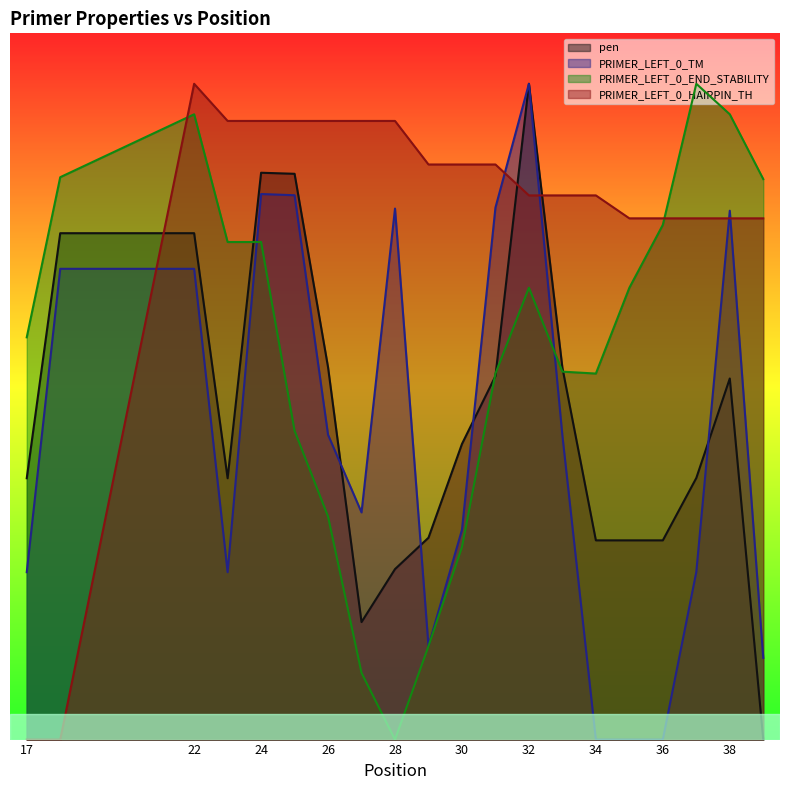

What are all the series names shown in the legend?

pen, PRIMER_LEFT_0_TM, PRIMER_LEFT_0_END_STABILITY, PRIMER_LEFT_0_HAIRPIN_TH